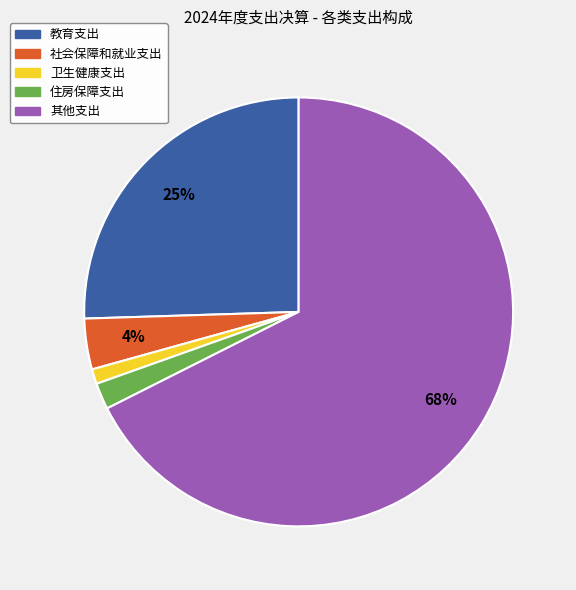

To the nearest percent, what is the difference between the 社会保障和就业支出 and 卫生健康支出 slice percentages?

3%